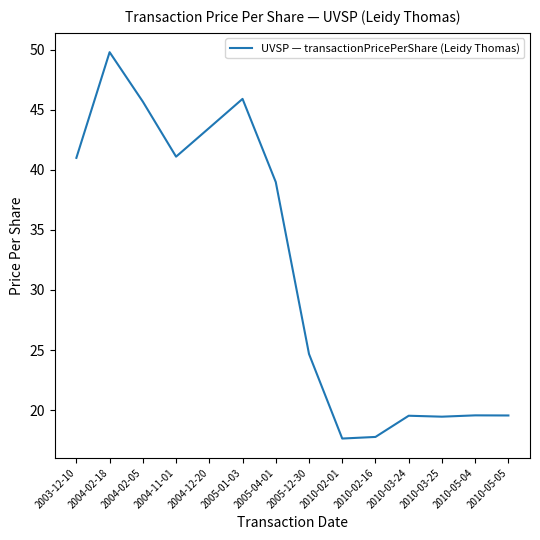

At which category does the chart reach its peak across all series?

2004-02-18